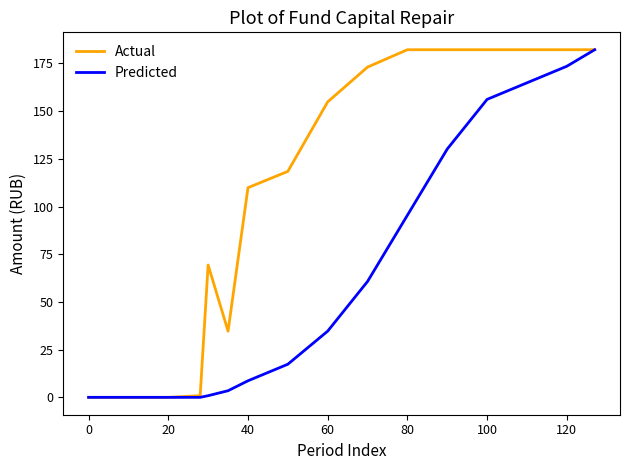

What is the highest value of the Predicted series?

182.2